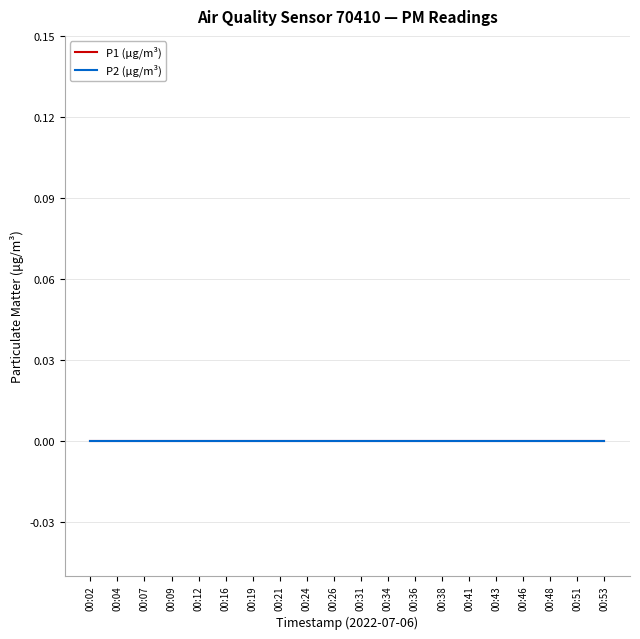

Does the chart display data point markers on the line(s)?

No